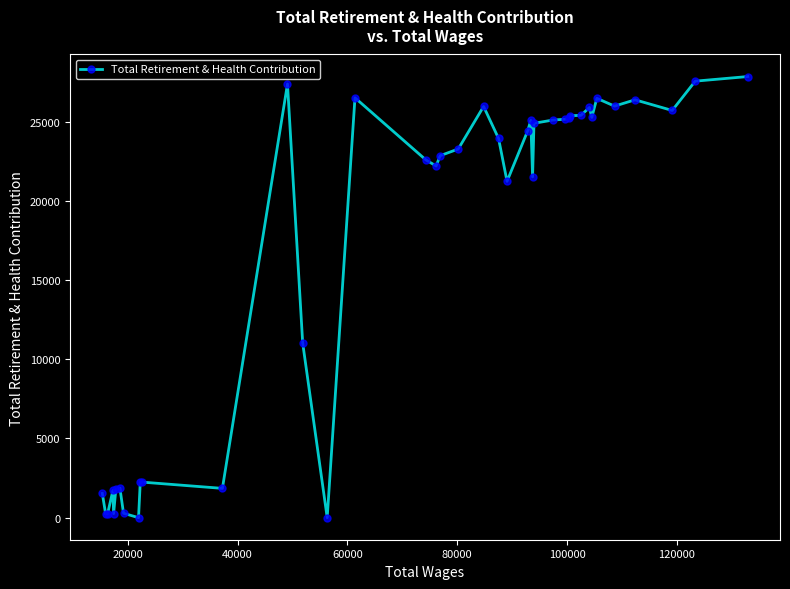

What is the maximum value shown in the chart?

27848